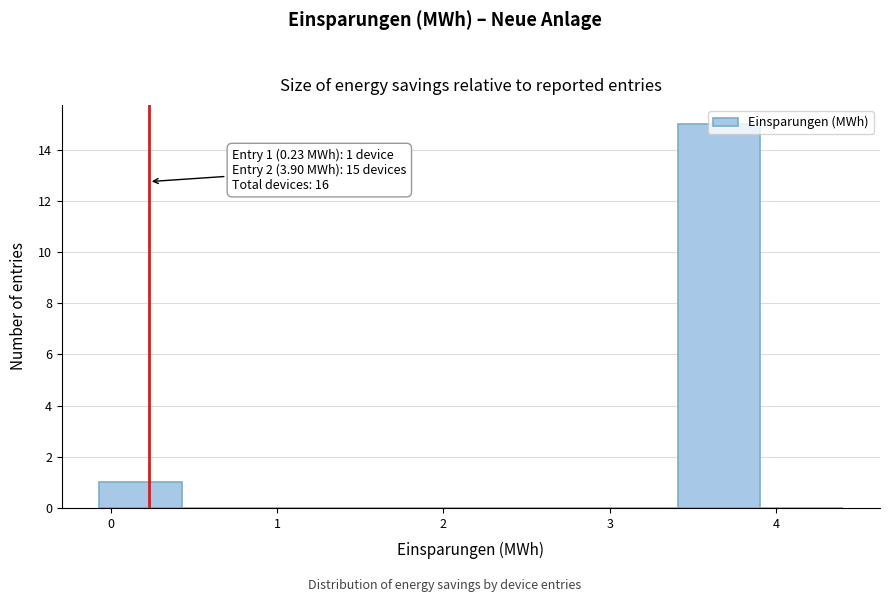

Which range on the x-axis has the tallest bar?

3.4 to 3.9